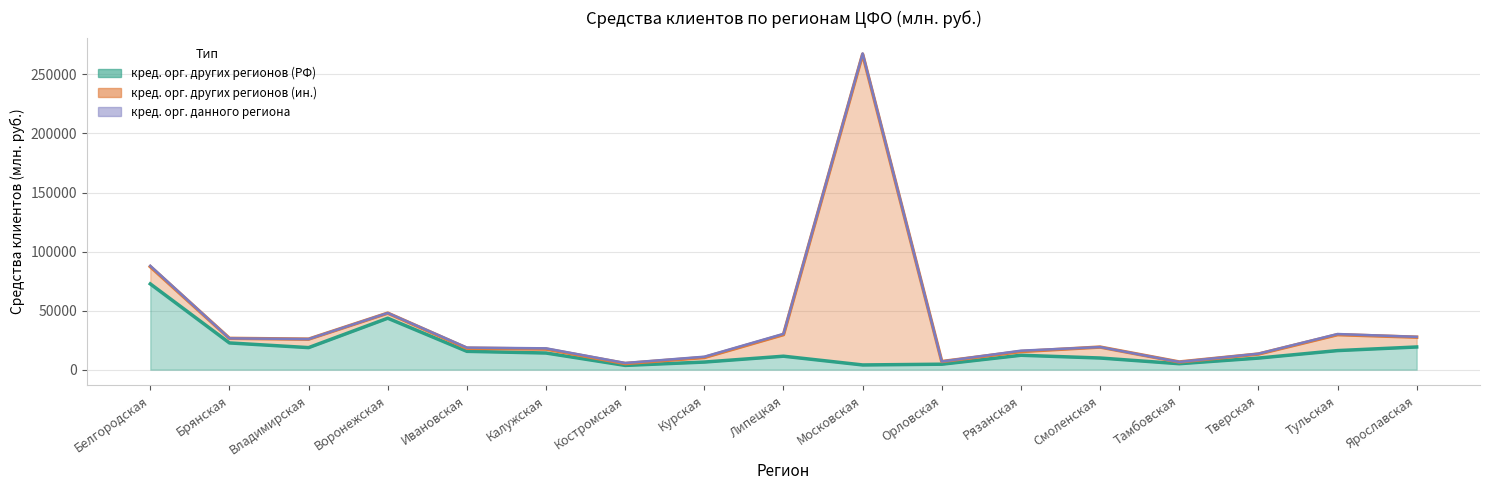

Count the number of categories in the chart.

17